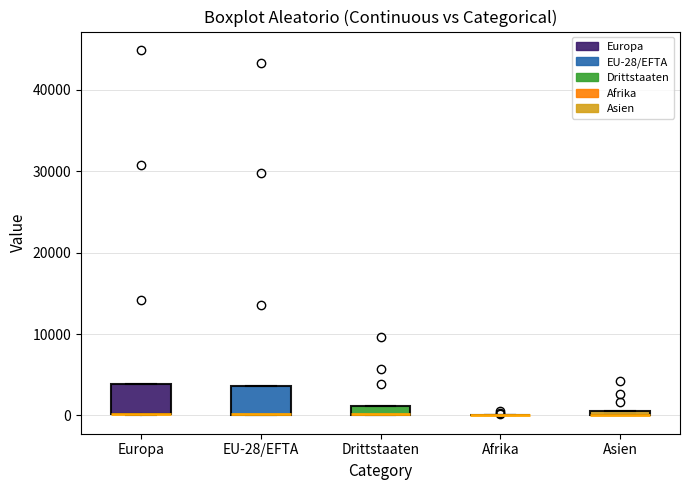

Where is the lower edge of the box for EU-28/EFTA on the y-axis? The values are not printed on the chart, so give them approximately, as read against the axis.

0